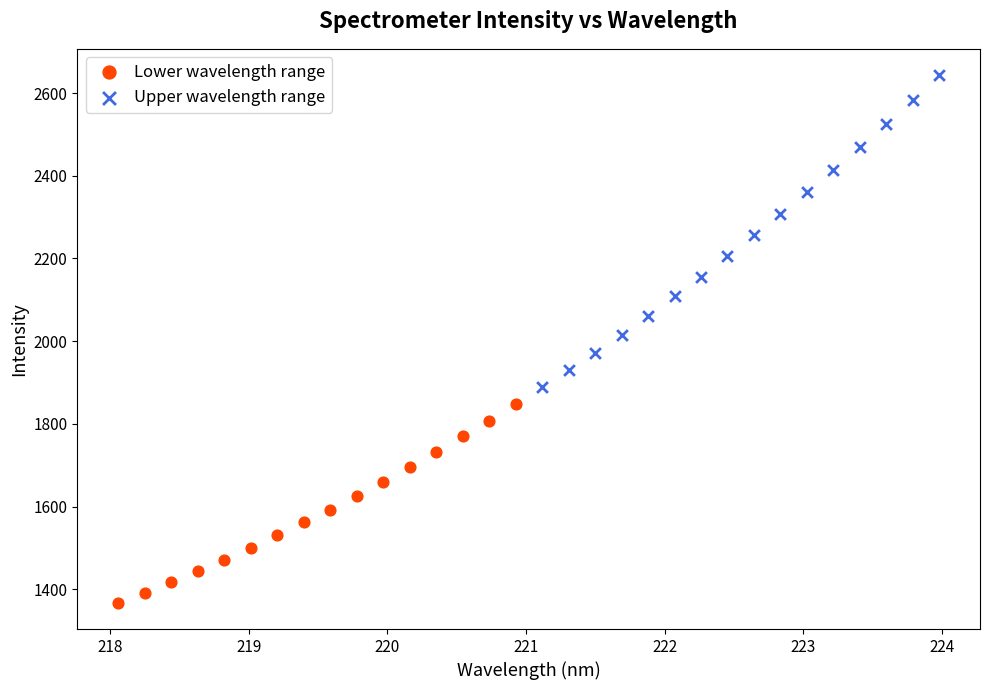

Which series reaches the minimum Y coordinate?

Lower wavelength range